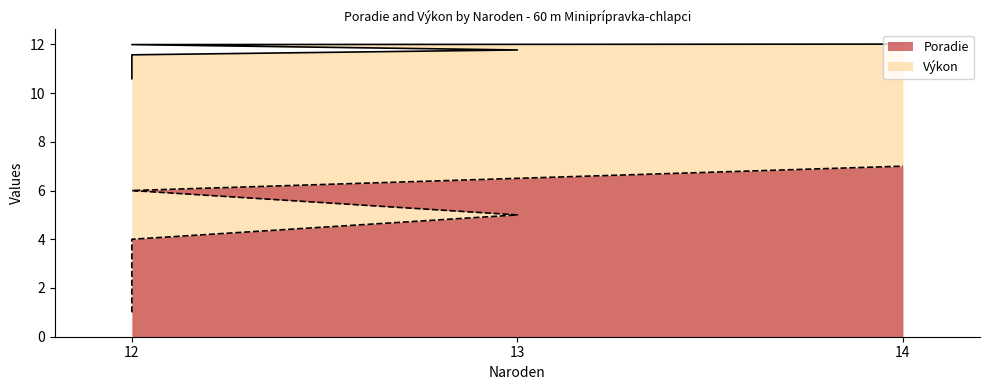

True or false: Poradie has a value of 2.1 at 12.

False